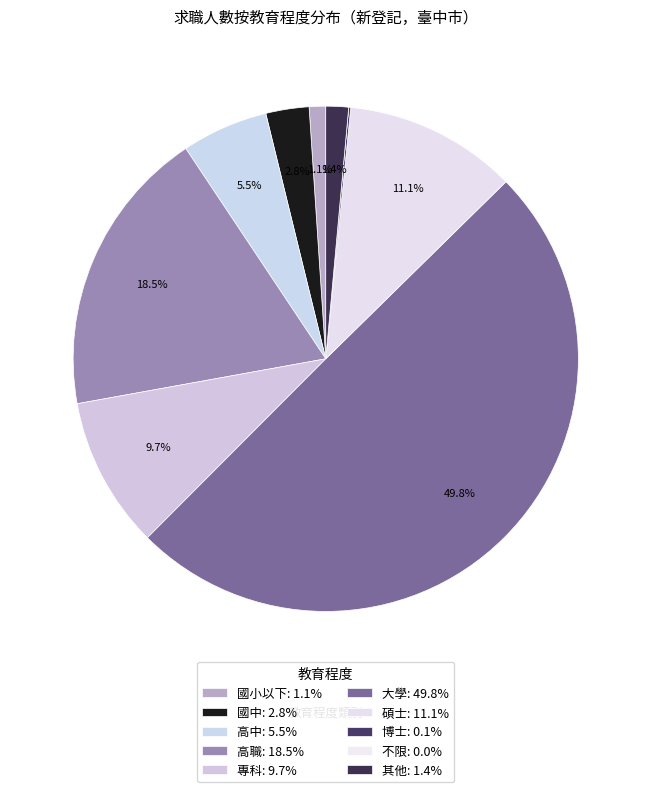

To the nearest percent, what is the average slice percentage?

10%